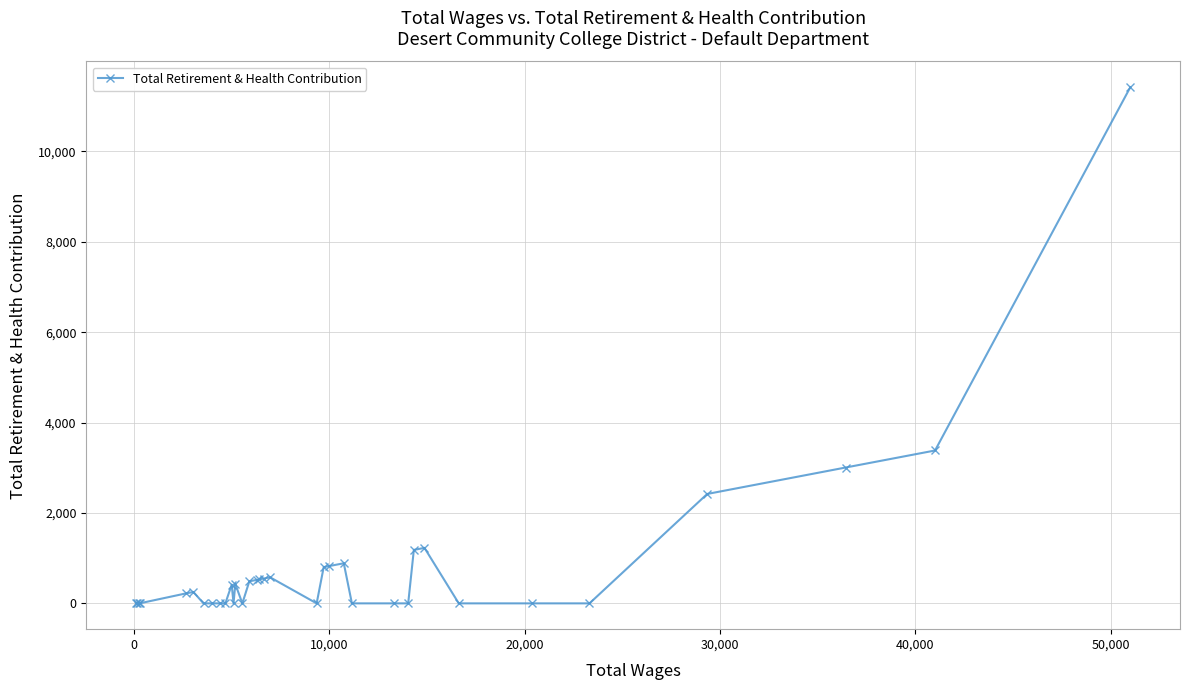

What is the difference between the second highest and second lowest values?

3383